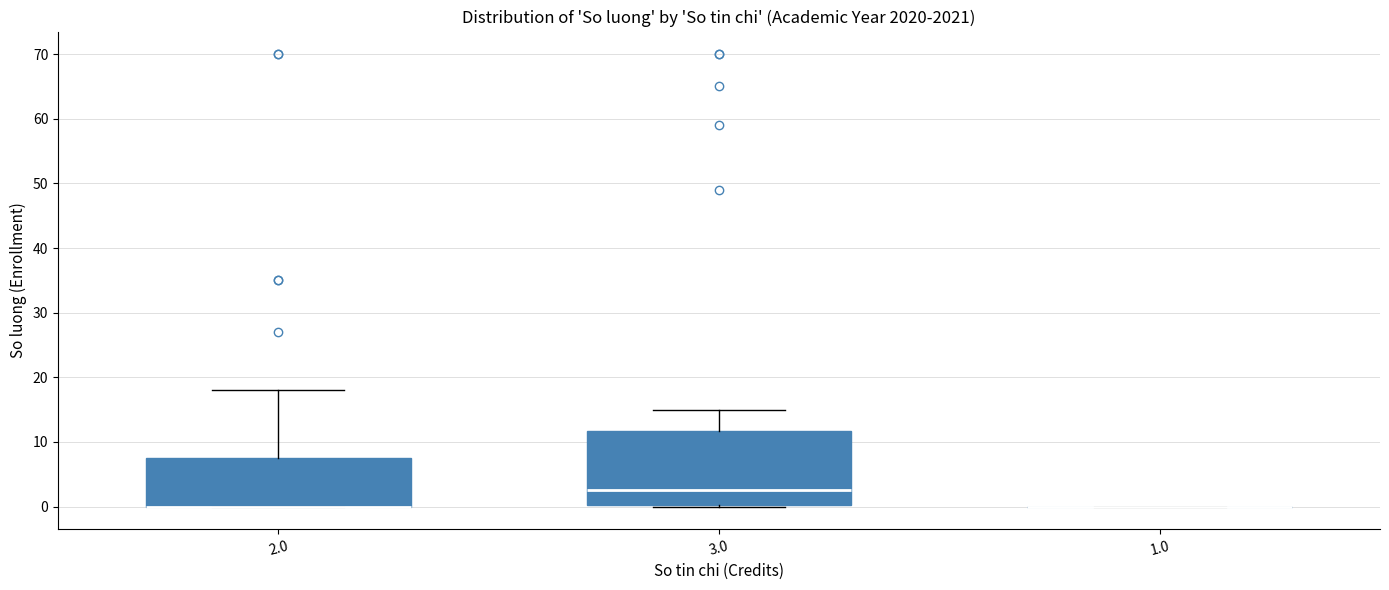

Reading left to right, read every box against the y-axis: the position of its median line, the range the box covers, and the ends of its whiskers. The values are not printed on the chart, so give them approximately, as read against the axis.

2.0: median 0 (drawn on the box's lower edge), box 0 to 8, whiskers 0 to 18
3.0: median 3, box 0 to 12, whiskers 0 to 15
1.0: box collapsed to a line at 0, whiskers 0 to 0